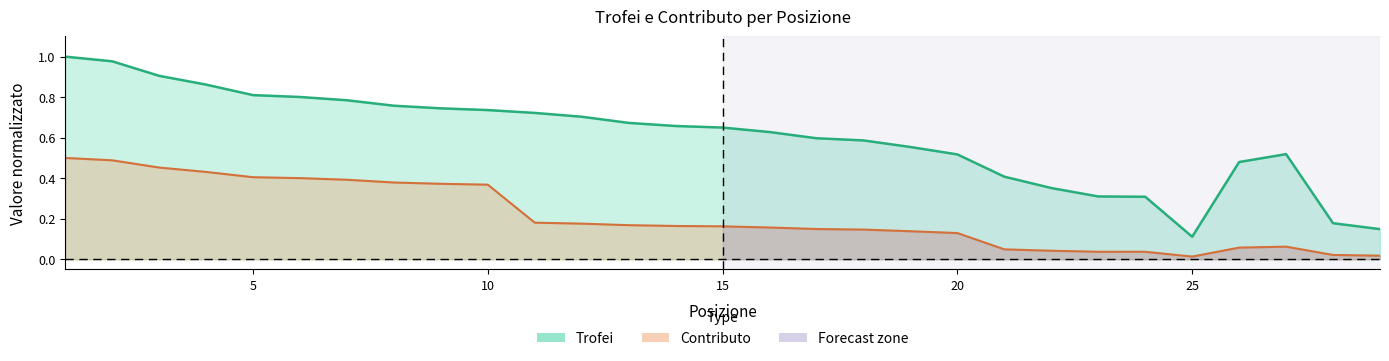

Rank the series at 27 from lowest to highest value.

Contributo, Trofei